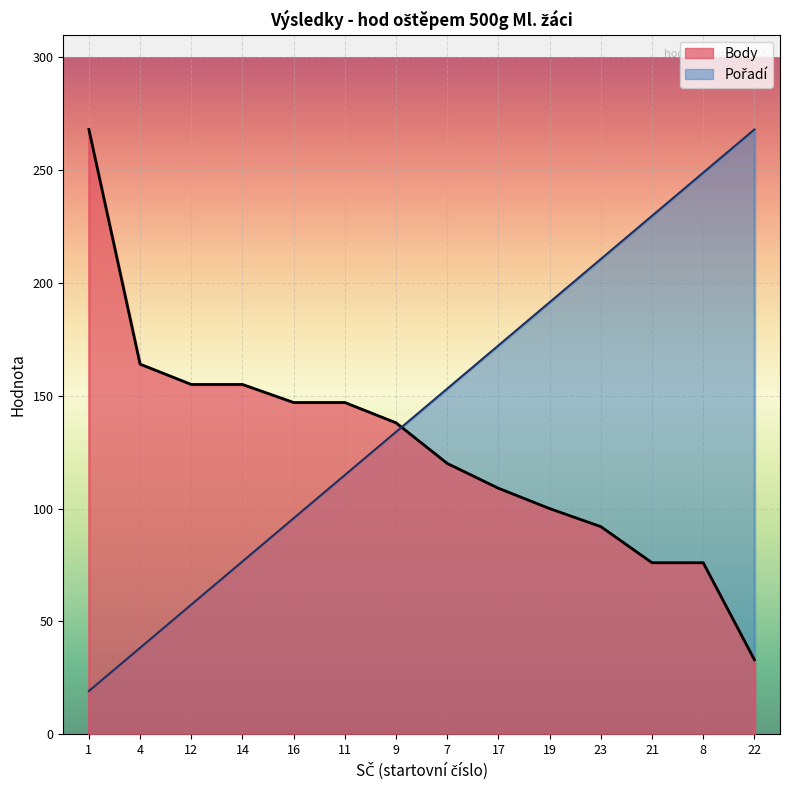

Is it true that Pořadí equals 268.0 at 22?

True